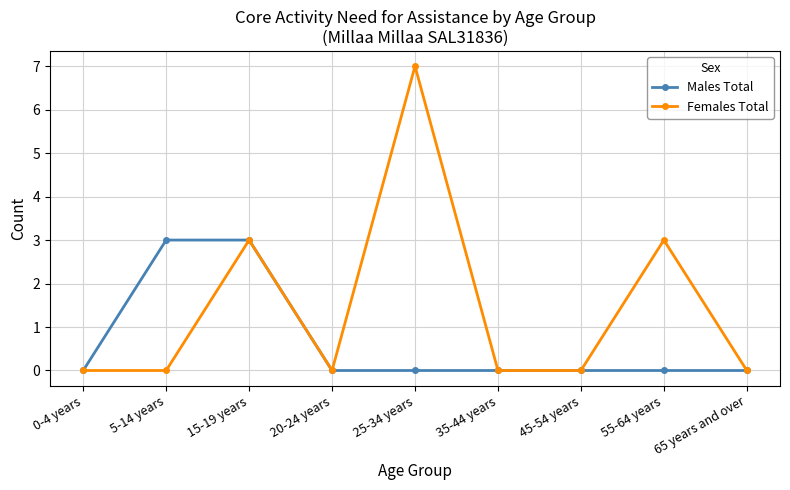

The Males Total series shows 0 at 25-34 years. True or false?

True